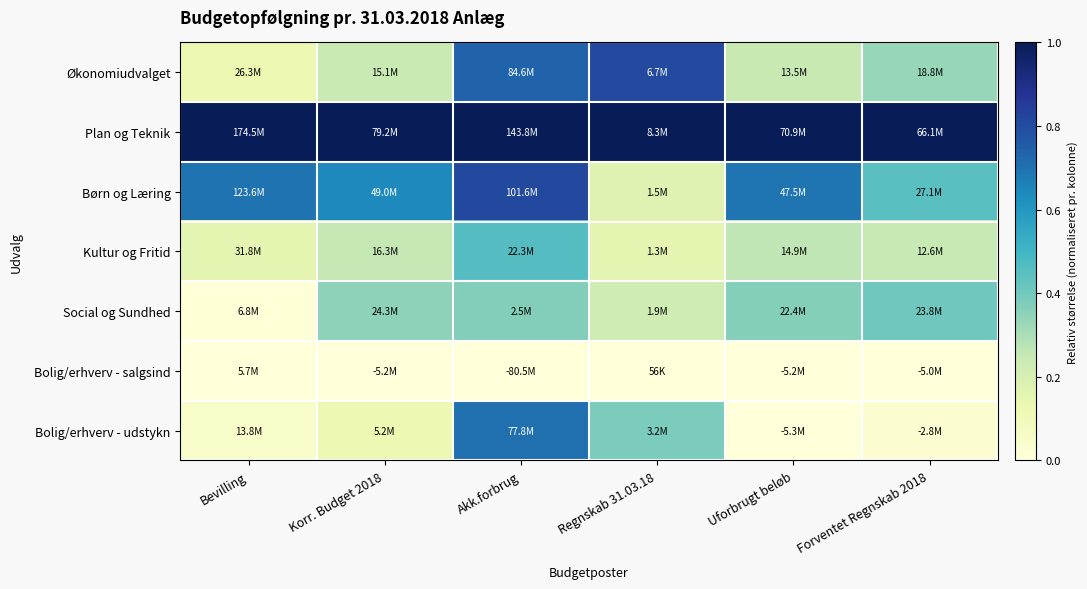

What is the maximum value shown in the chart?

1.0